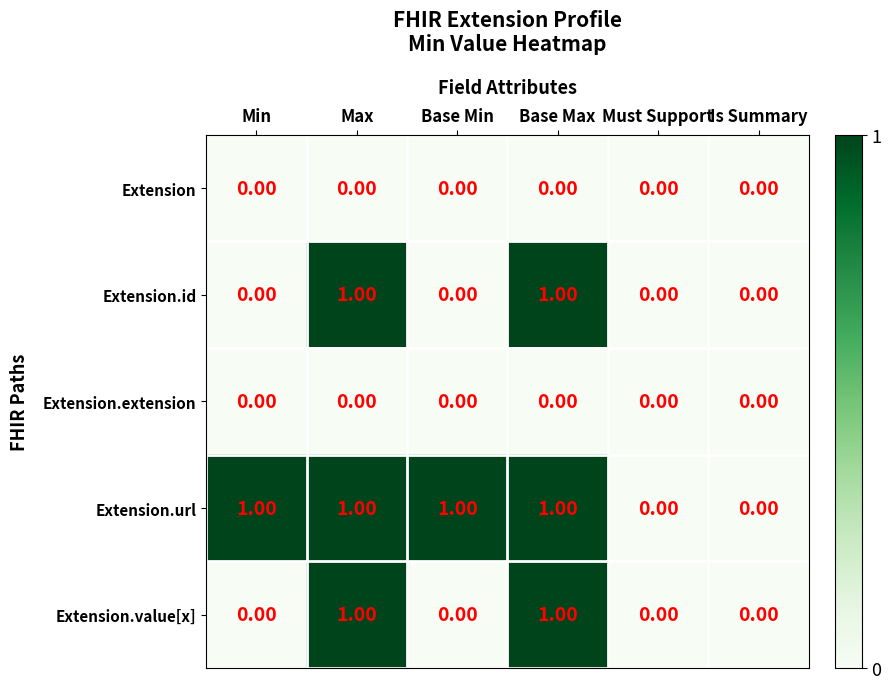

What is the total value across all series at Max?

3